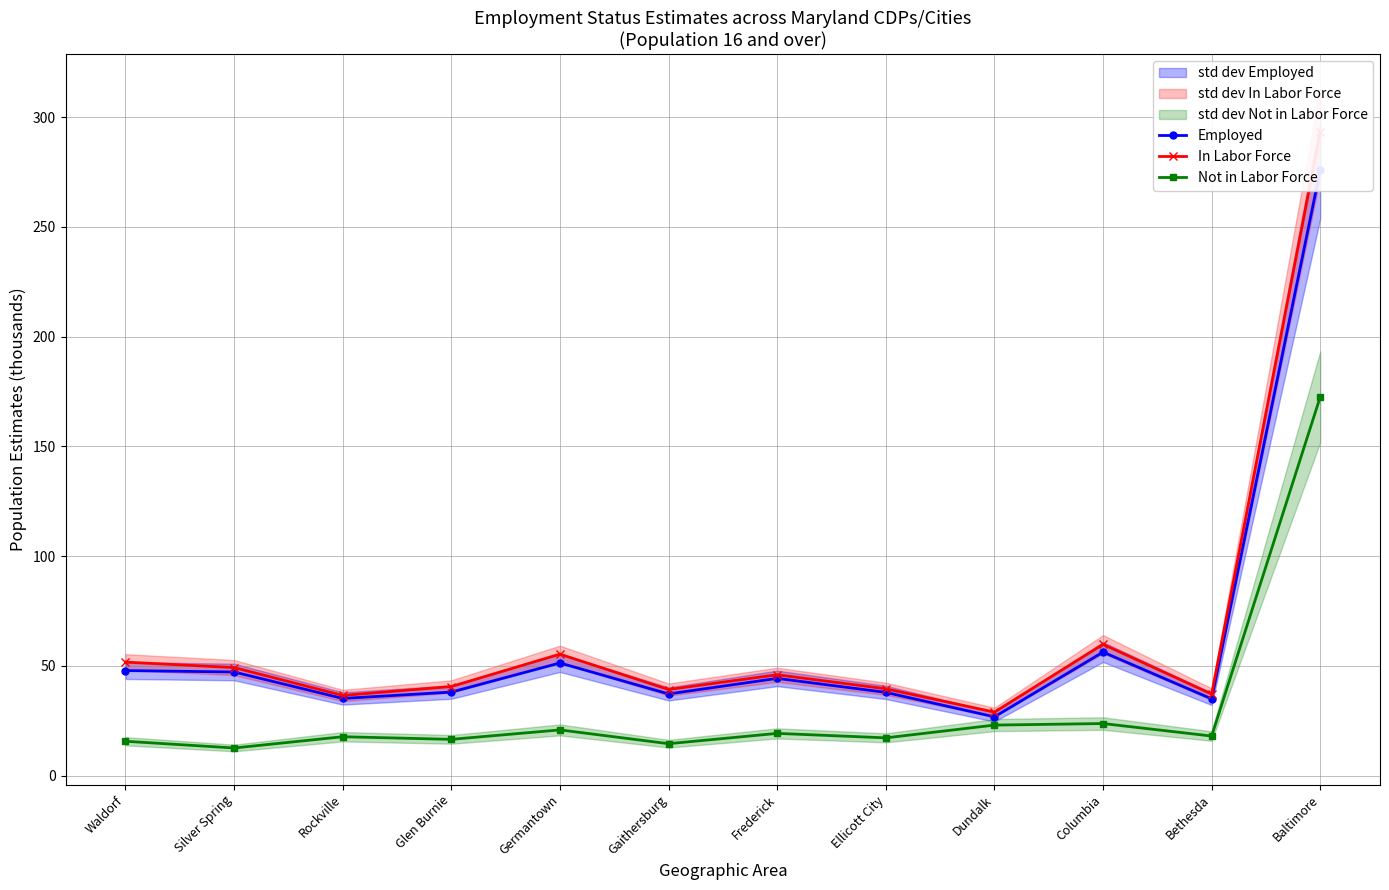

Is it true that In Labor Force equals 53.9 at Rockville?

False